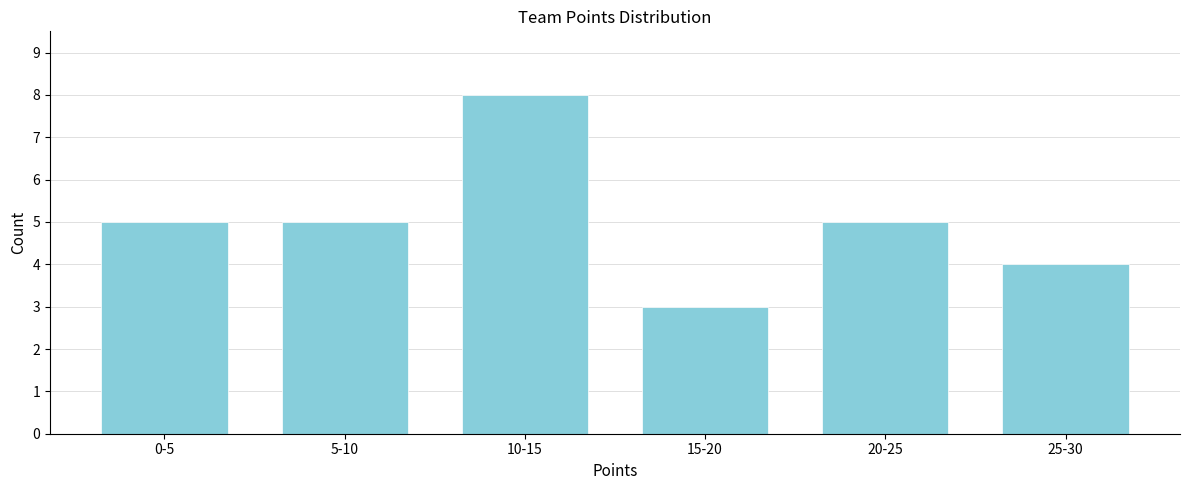

Reading right to left, list all the values displayed in this chart.

25-30=4	20-25=5	15-20=3	10-15=8	5-10=5	0-5=5